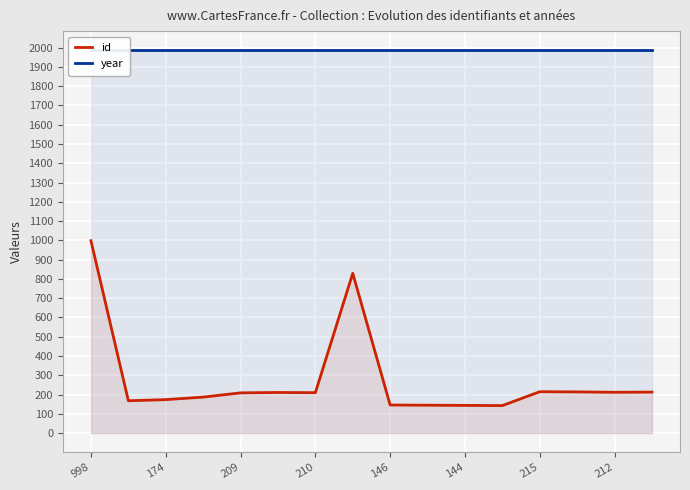

Is it true that id equals 98 at 215?

False